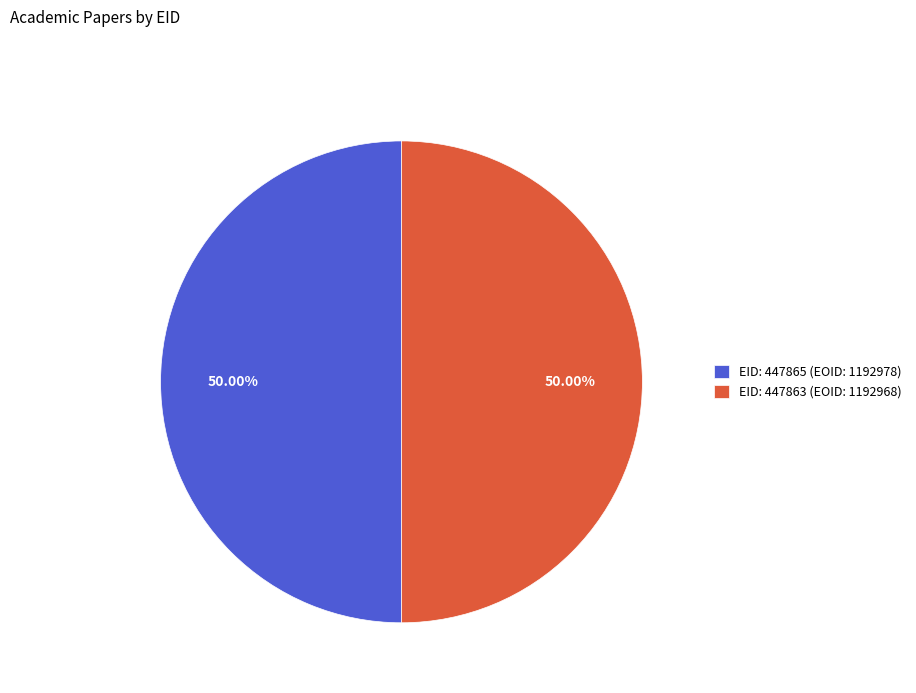

Is the sum of EID: 447863 (EOID: 1192968) and EID: 447865 (EOID: 1192978) greater than half?

Yes